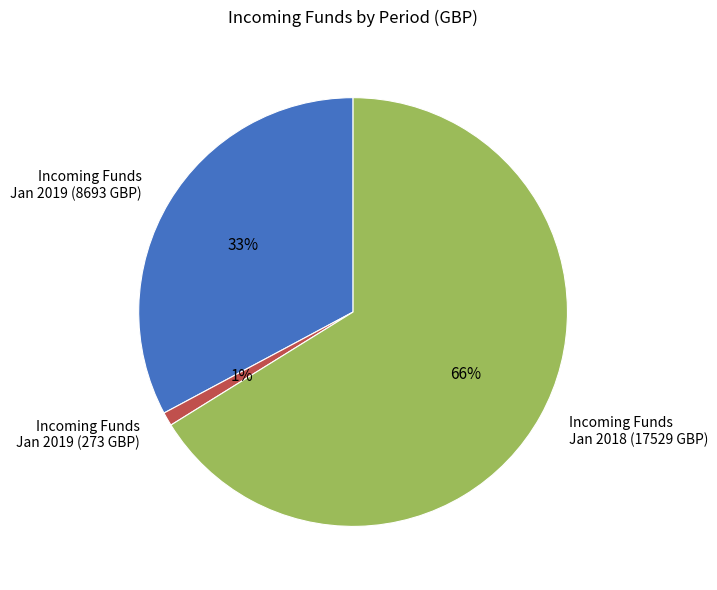

Is there a majority slice in this chart?

Yes